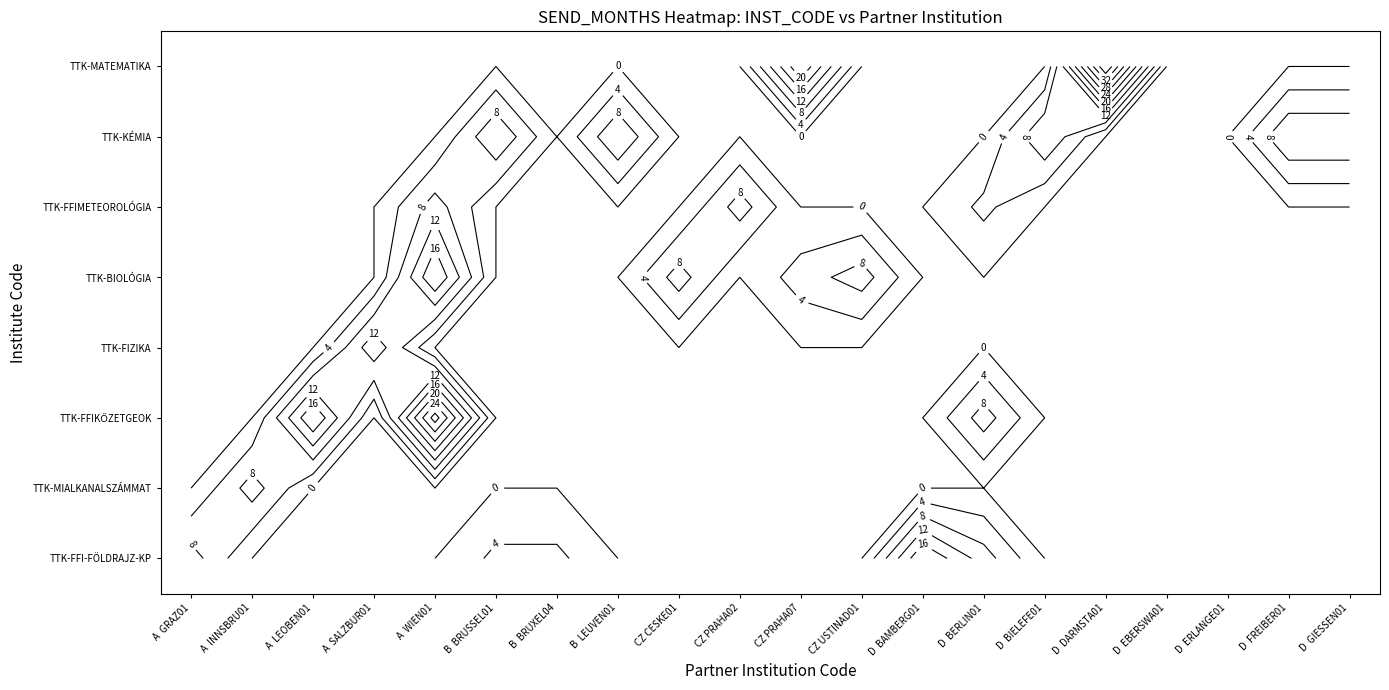

Count the TTK-FFI-FÖLDRAJZ-KP values in the range 5 to 10.

5